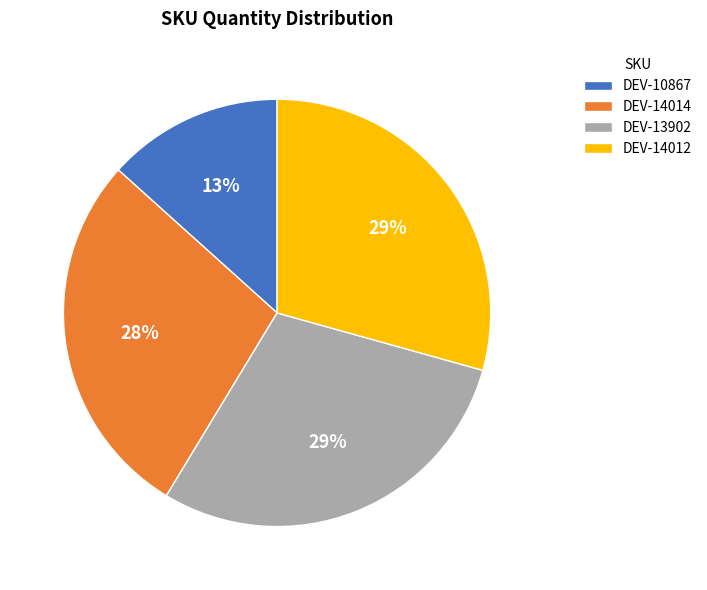

True or false: DEV-10867 accounts for 3% of the total.

False